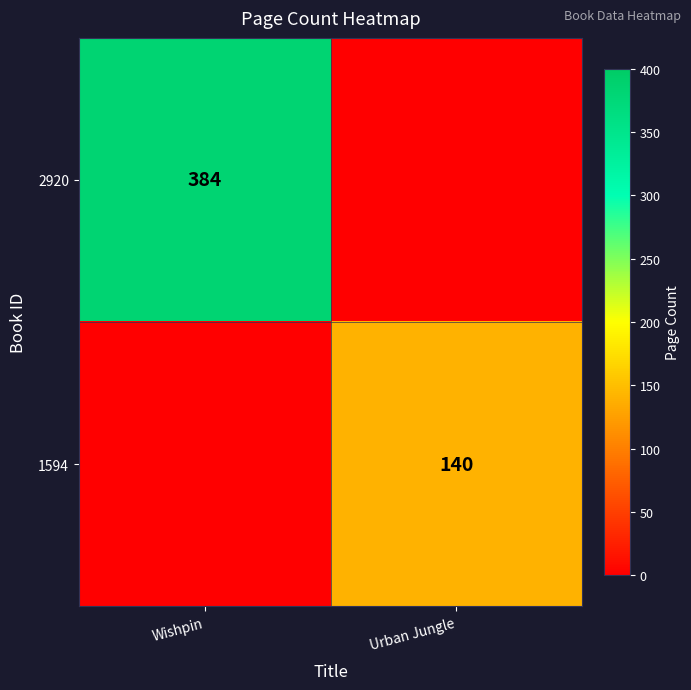

At which category is the sum across all series the highest?

Wishpin